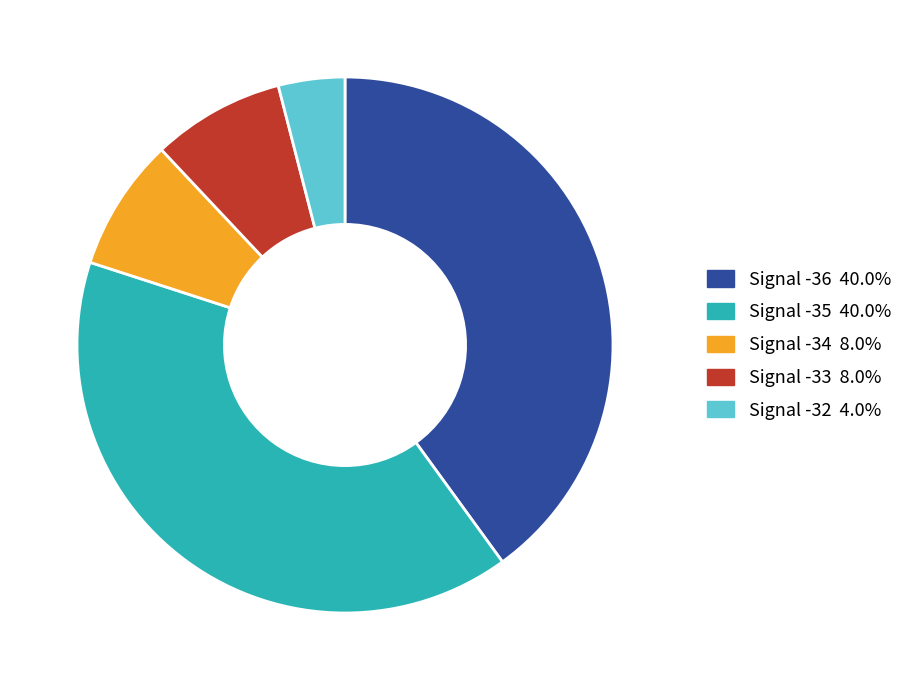

Do Signal -32 and Signal -34 together represent more than half of the pie?

No